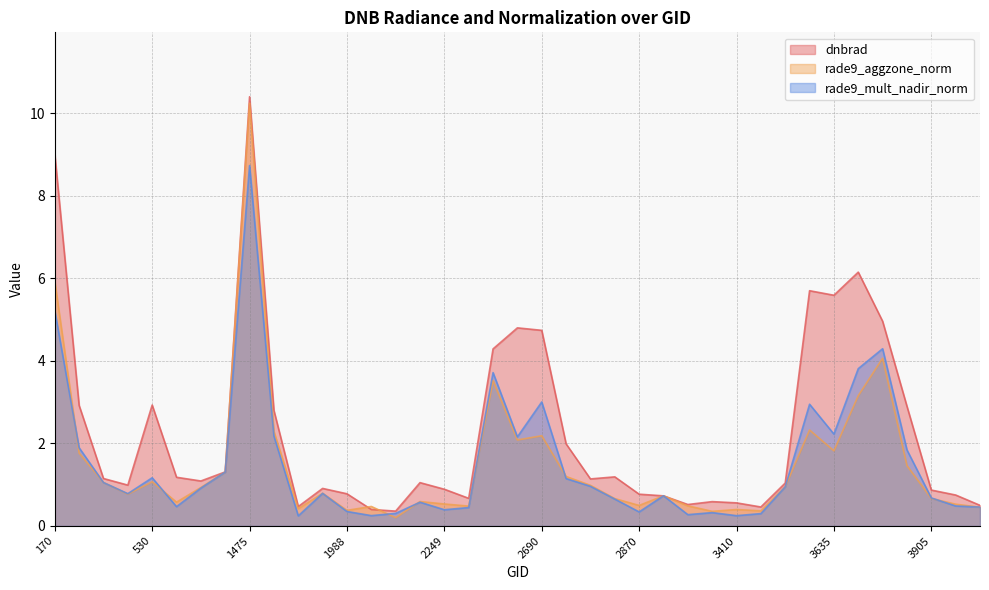

At which category is the sum across all series the highest?

1475